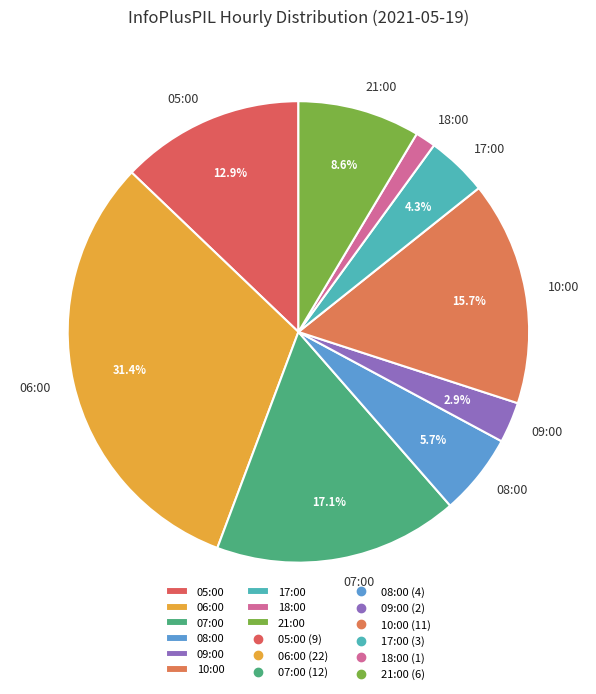

What percentage is the 10:00 slice, to the nearest percent?

16%